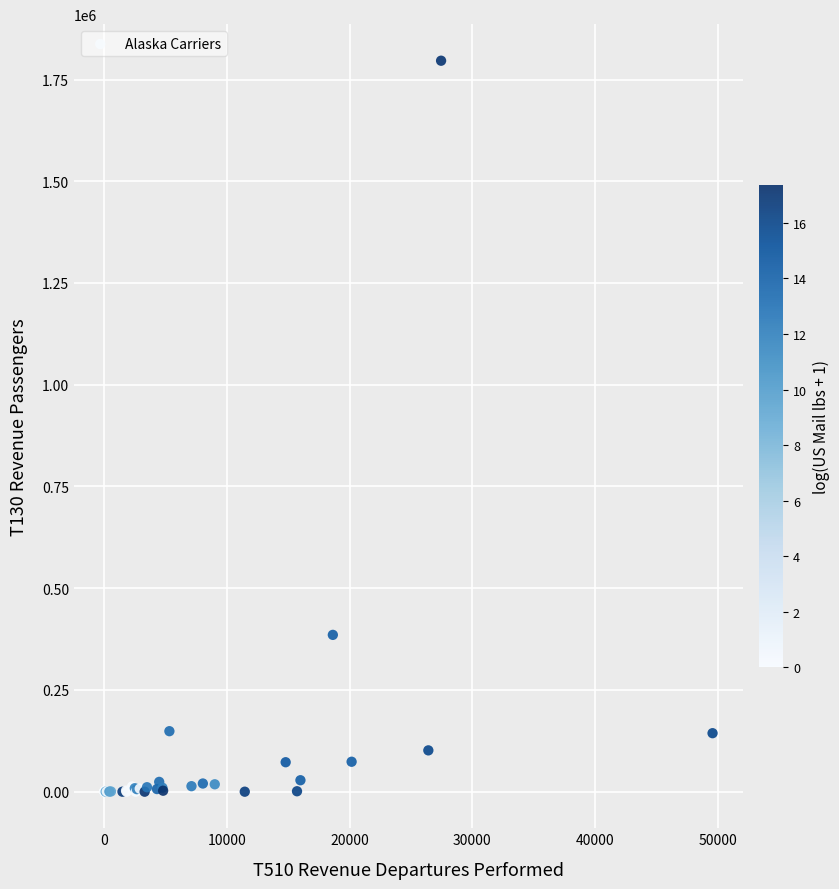

What Y value in the scatter plot is closest to 898079?

385341